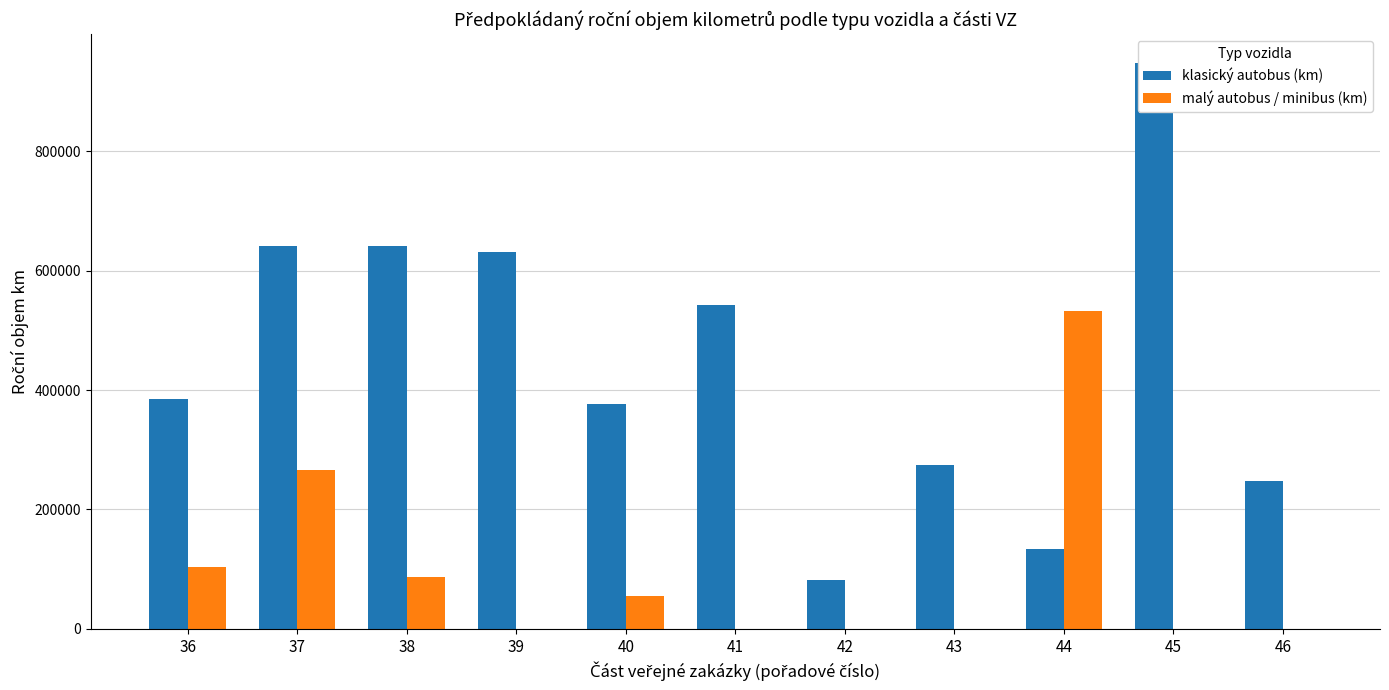

Are the bars horizontal?

No